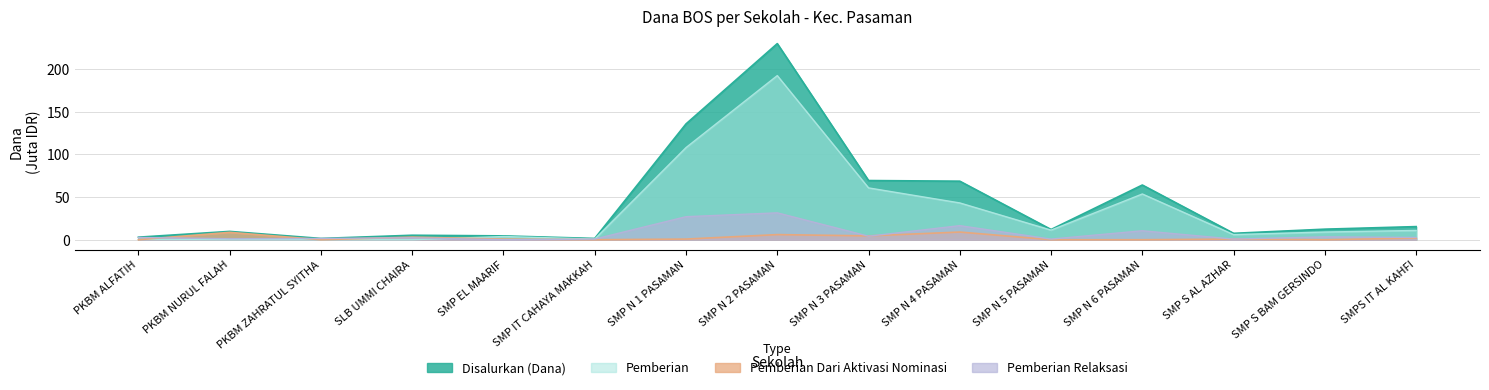

What is the label of the 13th point from the right?

PKBM ZAHRATUL SYITHA